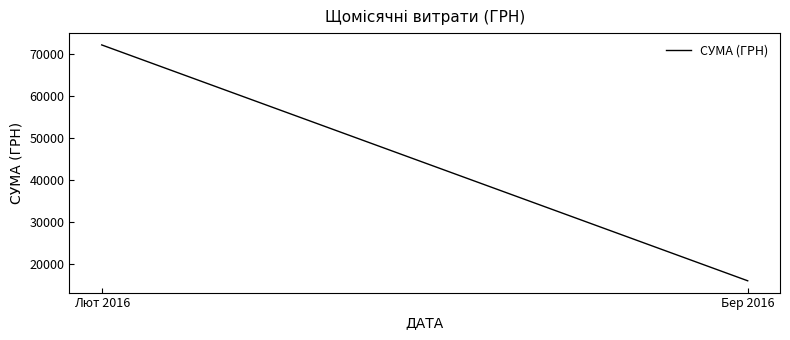

What is the label of the 1st point from the right?

Бер 2016